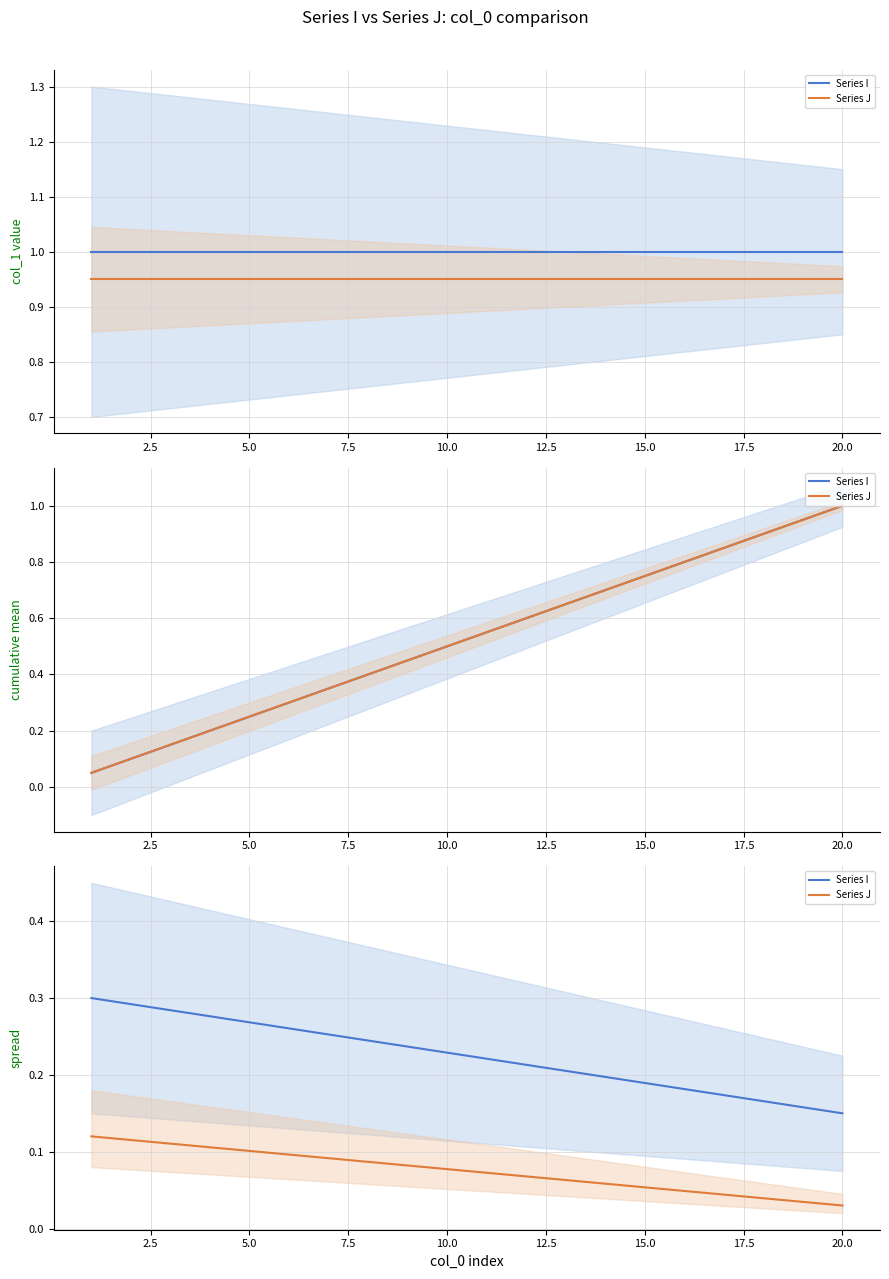

What is the highest value of the Series J series?

0.1